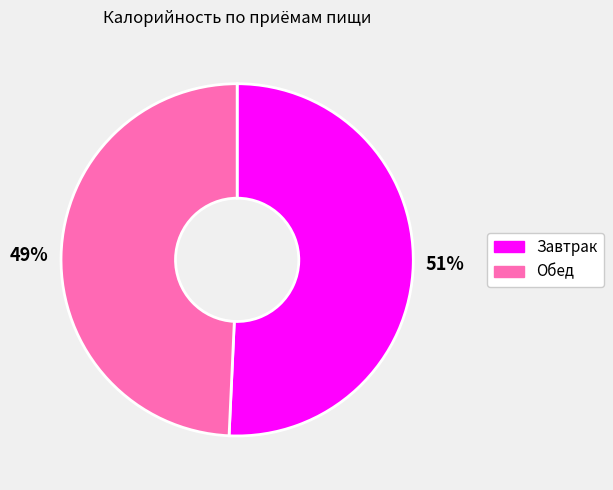

What percentage is the Завтрак slice, to the nearest percent?

51%